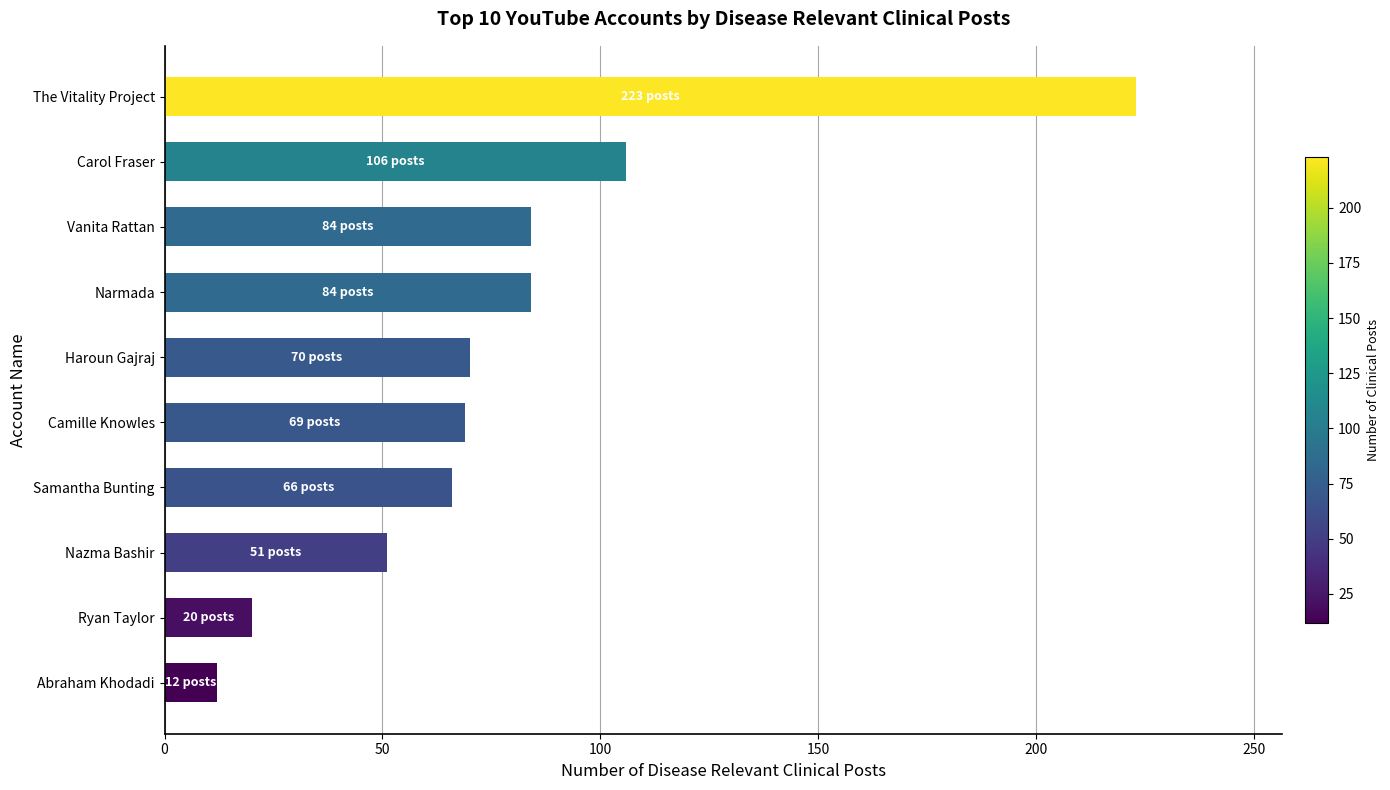

What is the minimum value shown in the chart?

12